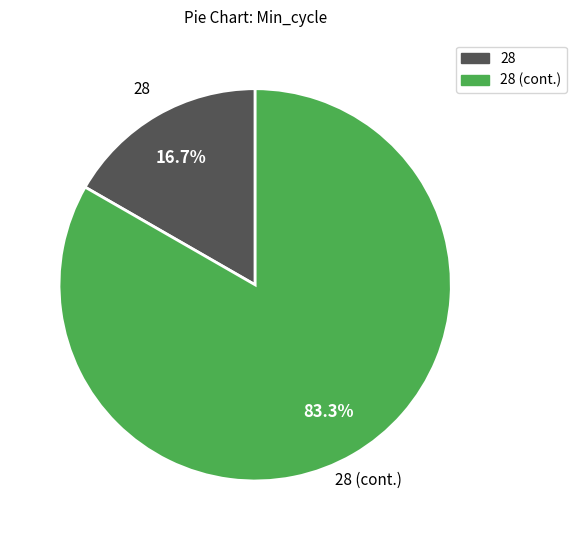

Is there a majority slice in this chart?

Yes